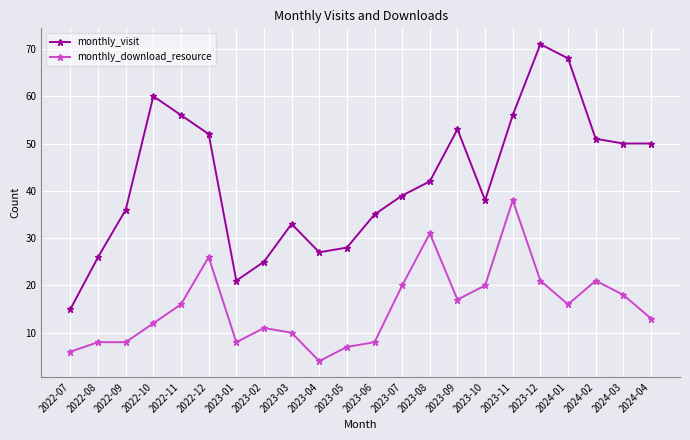

Is it true that monthly_visit equals 28 at 2023-05?

True